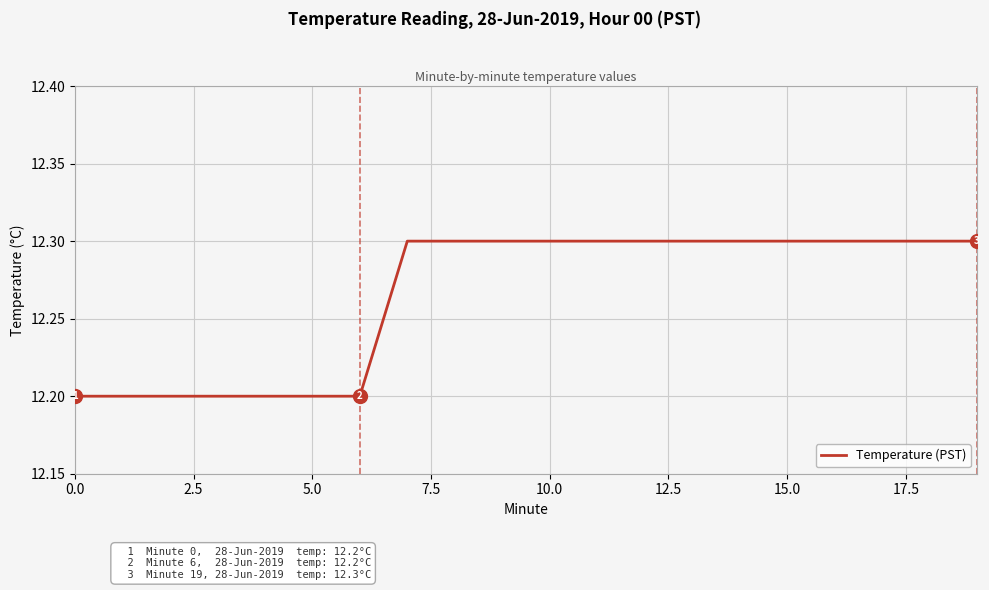

What is the minimum value shown in the chart?

12.2